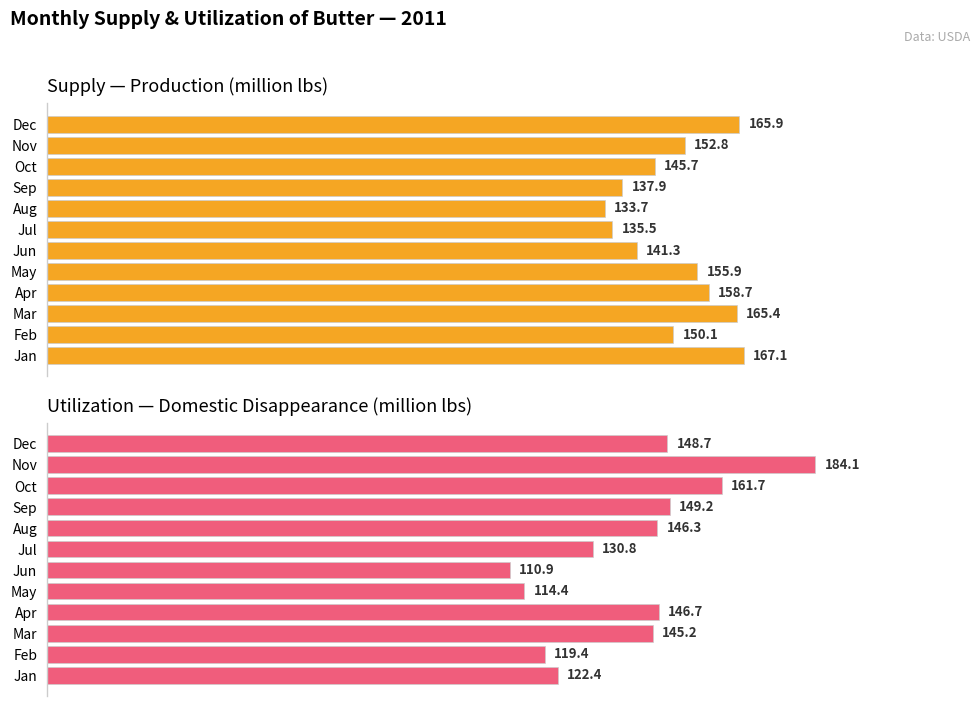

What is the difference between the maximum and minimum values in the Domestic disappearance series?

73.2